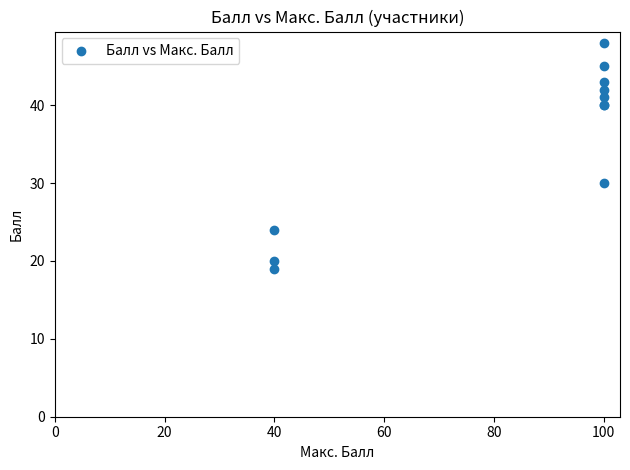

What Y value in the scatter plot is closest to 33?

30